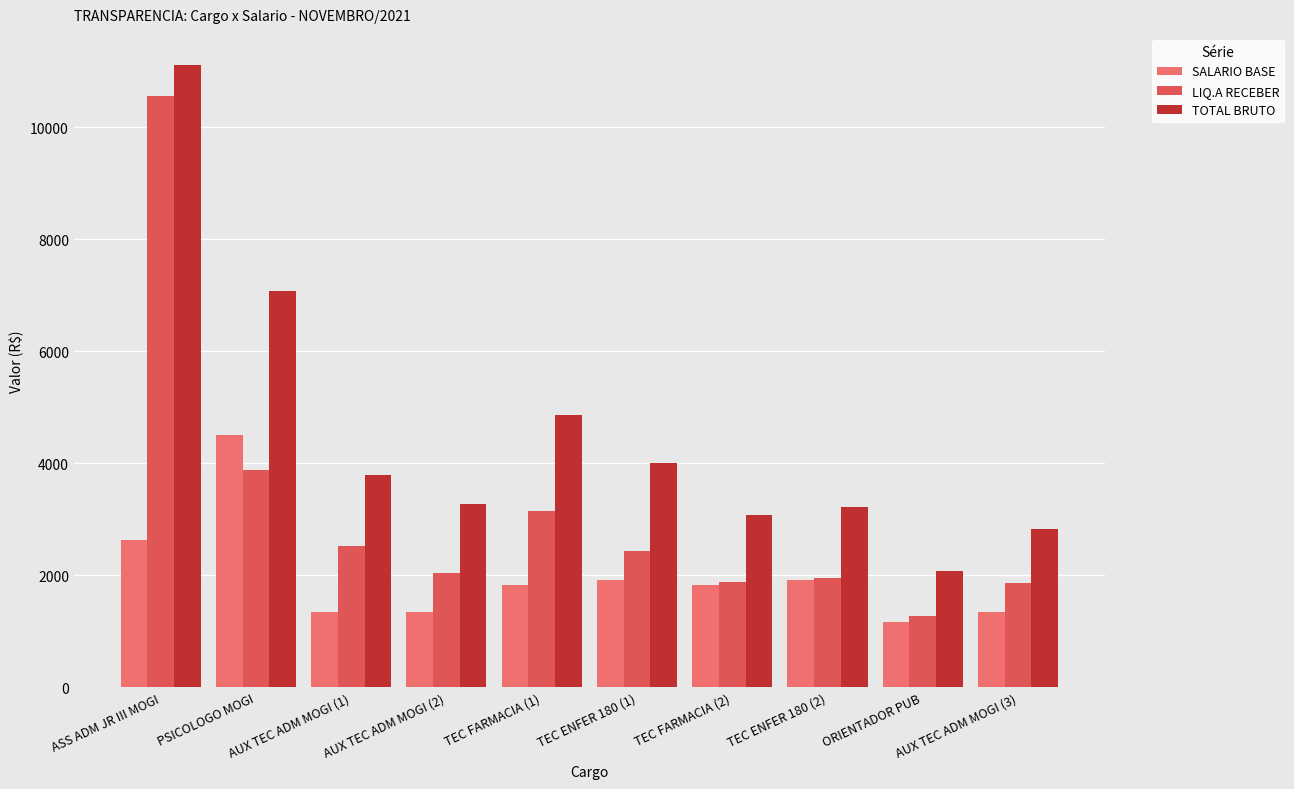

What is the difference between the SALARIO BASE values at TEC FARMACIA (1) and AUX TEC ADM MOGI (1)?

478.4